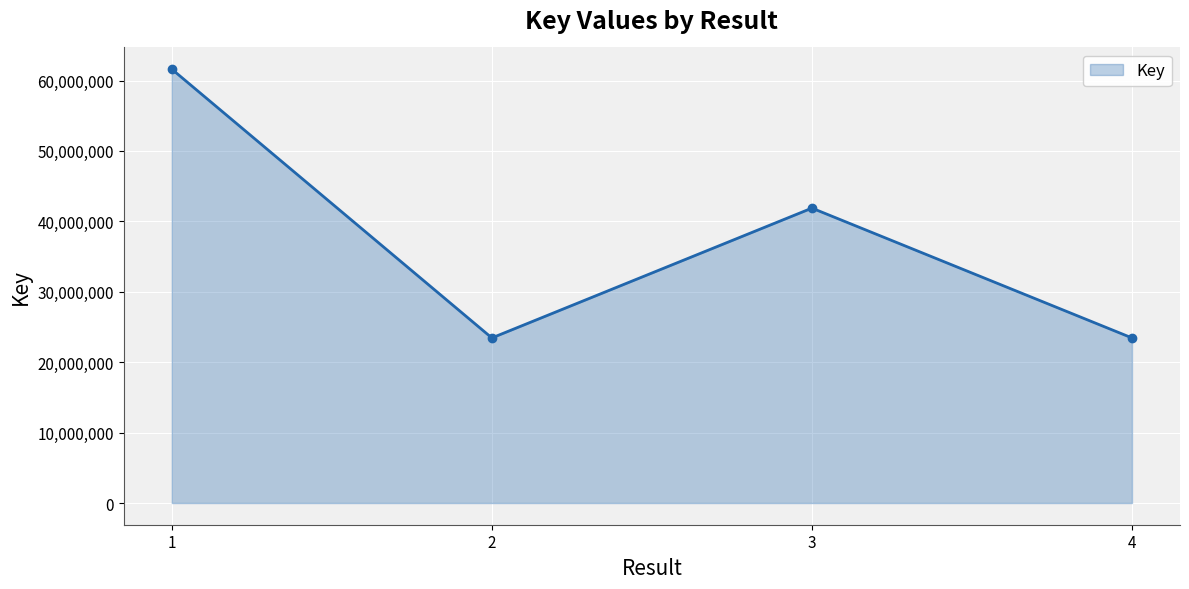

What is the change in value from 2 to 4?

-42